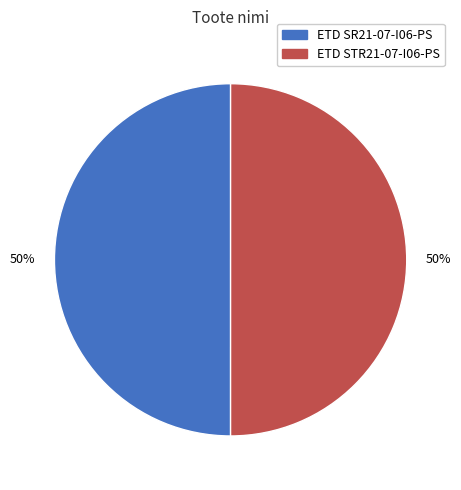

Approximately how many times larger is the value at ETD STR21-07-I06-PS compared to ETD SR21-07-I06-PS?

1.0